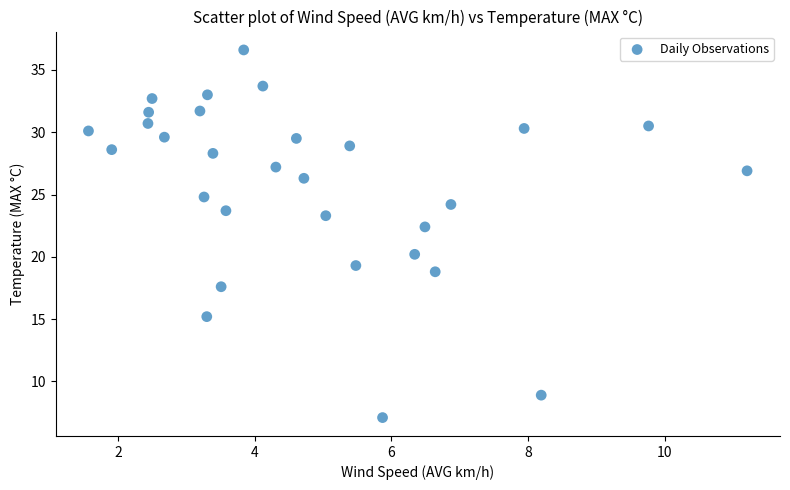

What is the range of Y values (max minus min)?

29.5